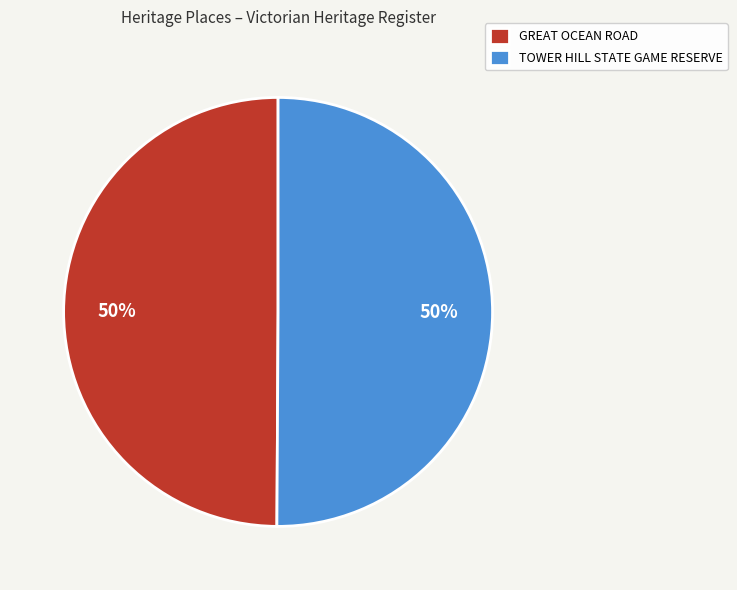

How many slices are in this pie chart?

2